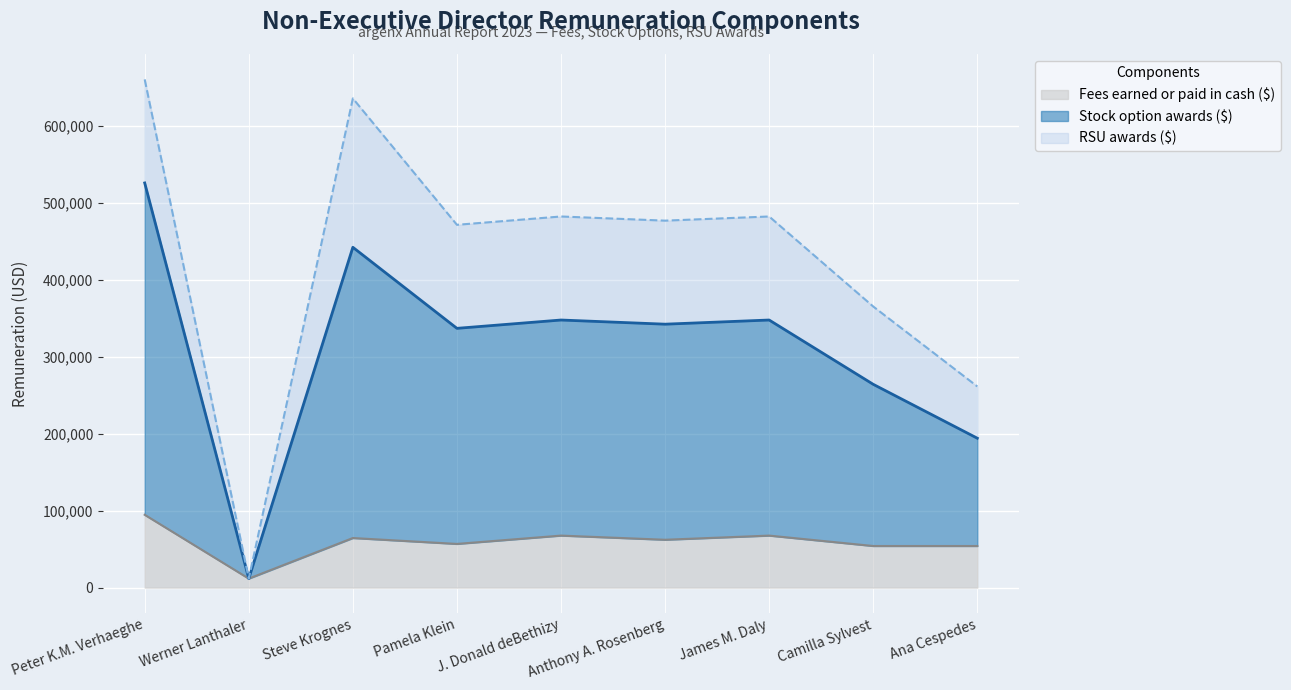

Where is the first local maximum for Fees earned or paid in cash ($)?

Steve Krognes